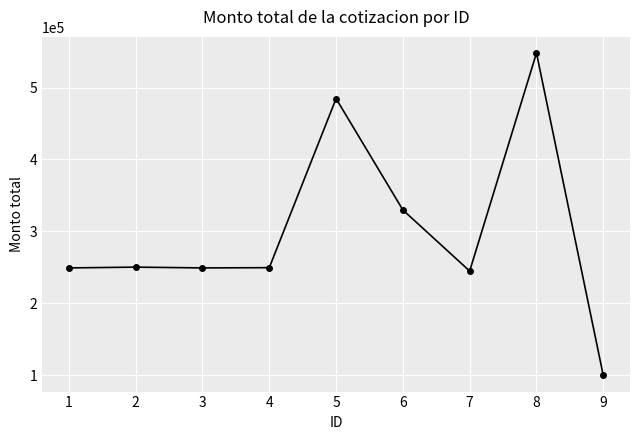

What is the average value?

300637.9